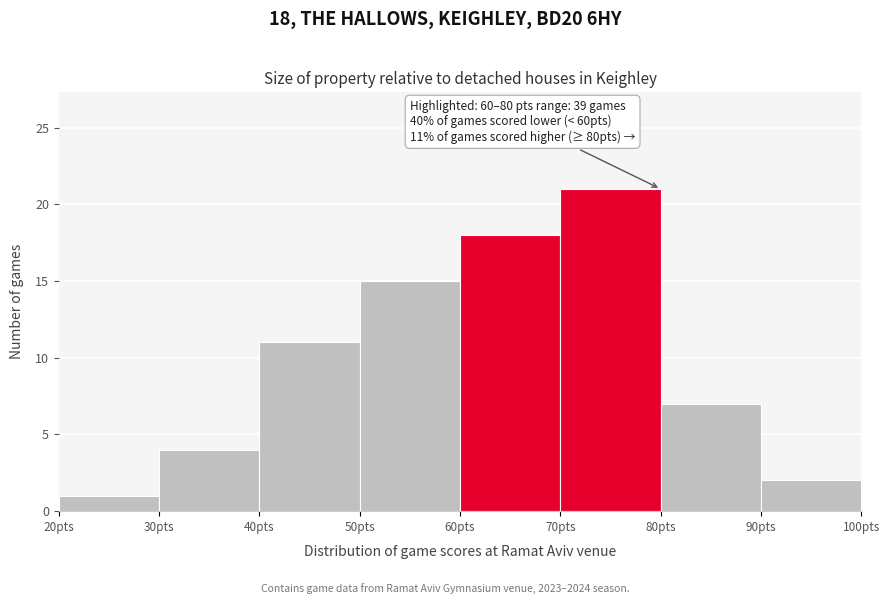

Which range on the x-axis has the tallest bar?

70 to 80